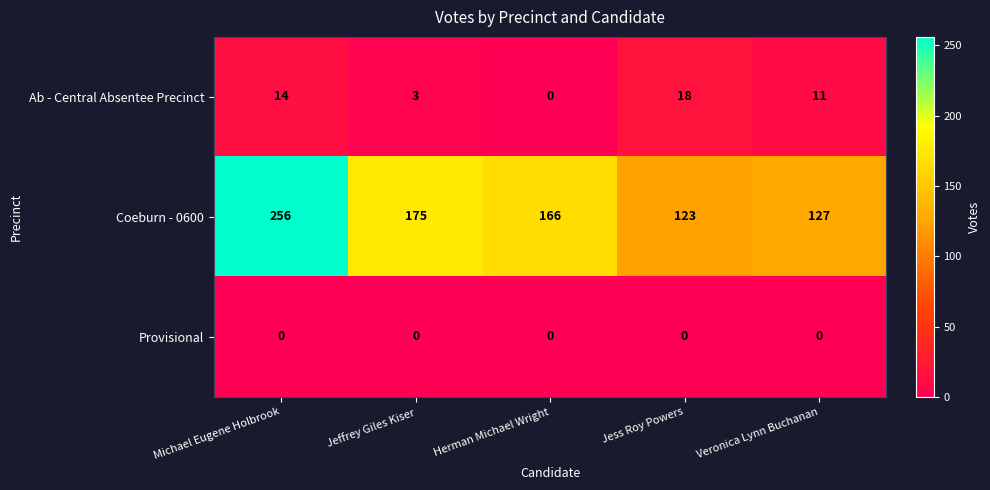

What is the total value across all series at Veronica Lynn Buchanan?

138